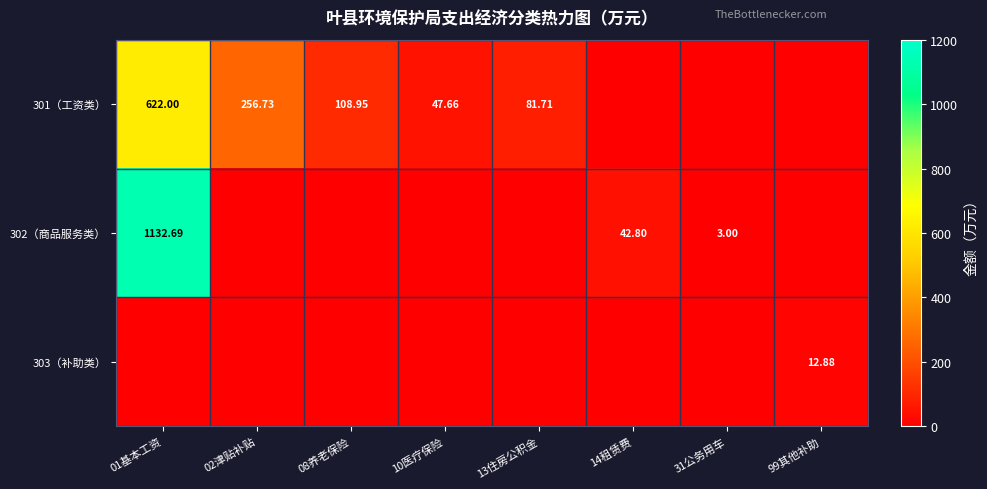

The value of 302（商品服务类） at 31公务用车 is 3.0. True or false?

True